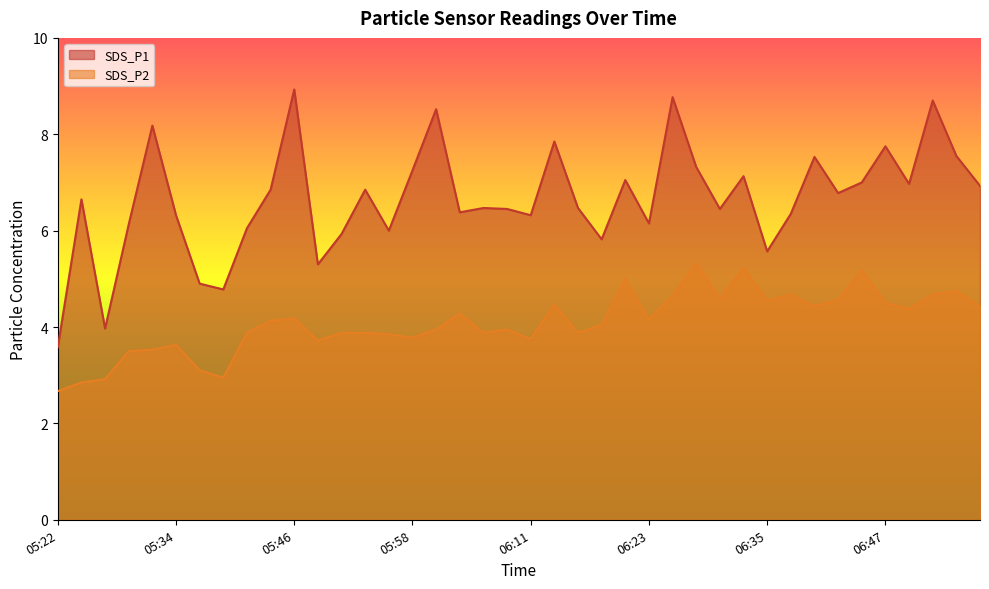

How many lines are shown in the chart?

2